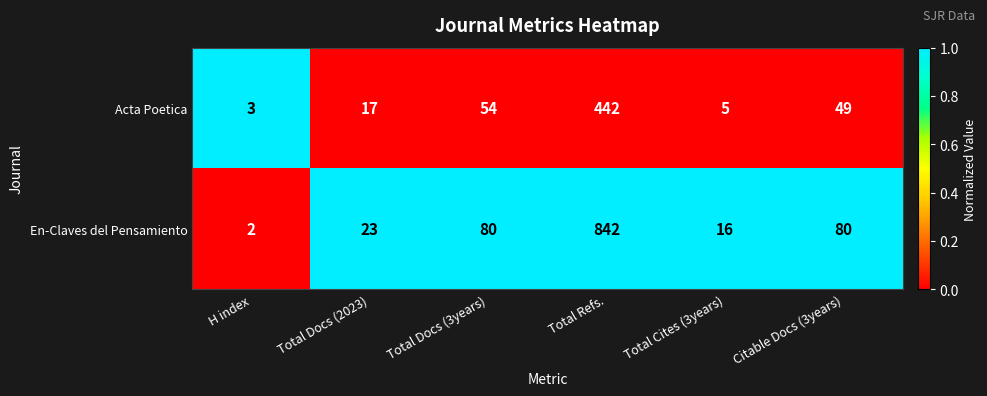

Which series has the largest total across all categories?

En-Claves del Pensamiento